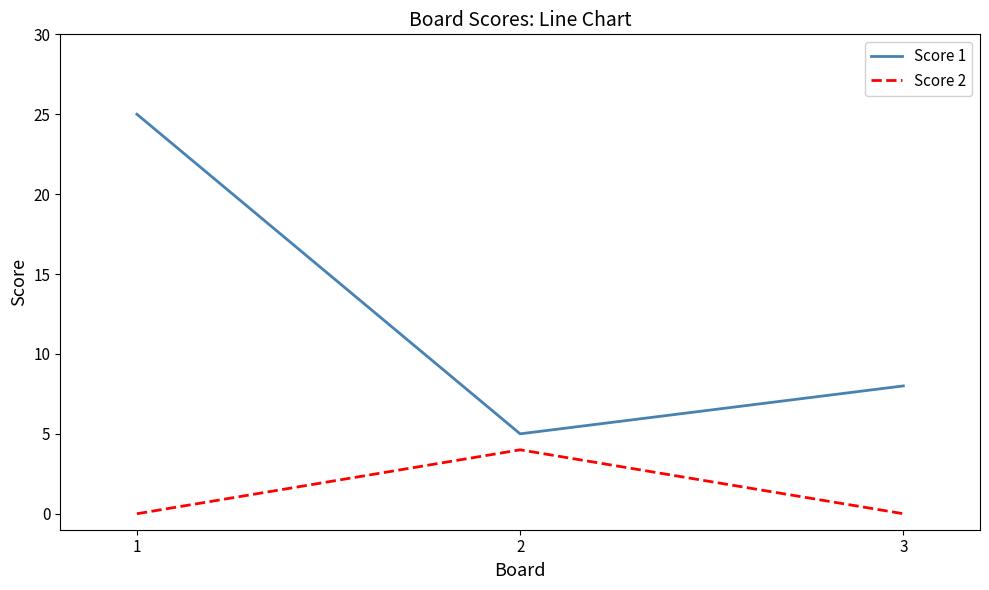

What is the difference between the second highest and minimum values in the Score 1 series?

3